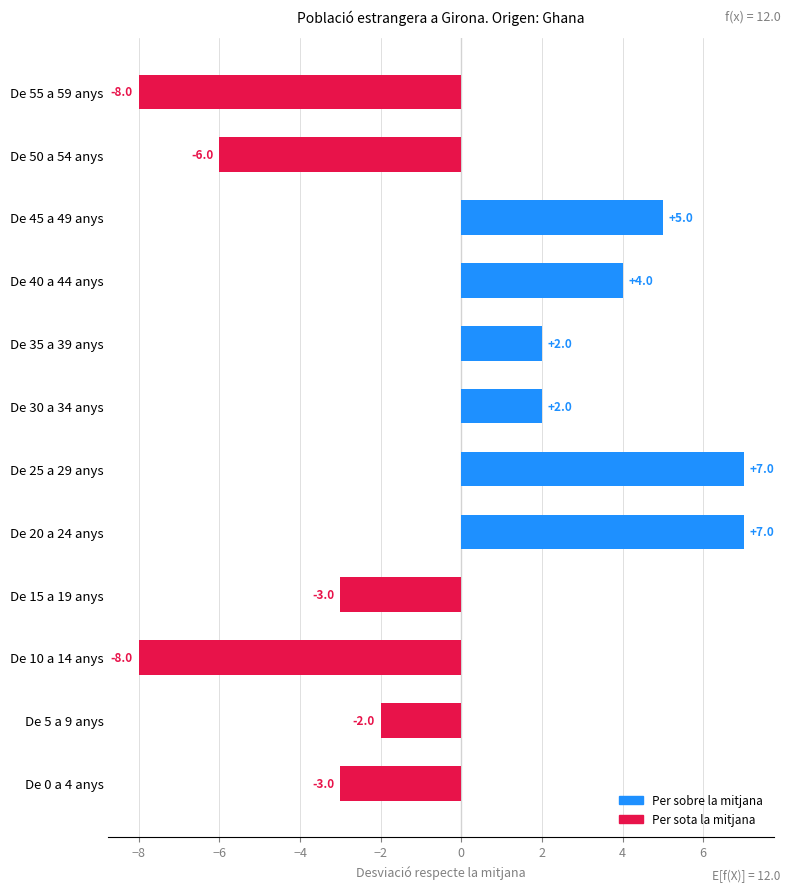

Between De 40 a 44 anys and De 45 a 49 anys, which is larger?

De 45 a 49 anys